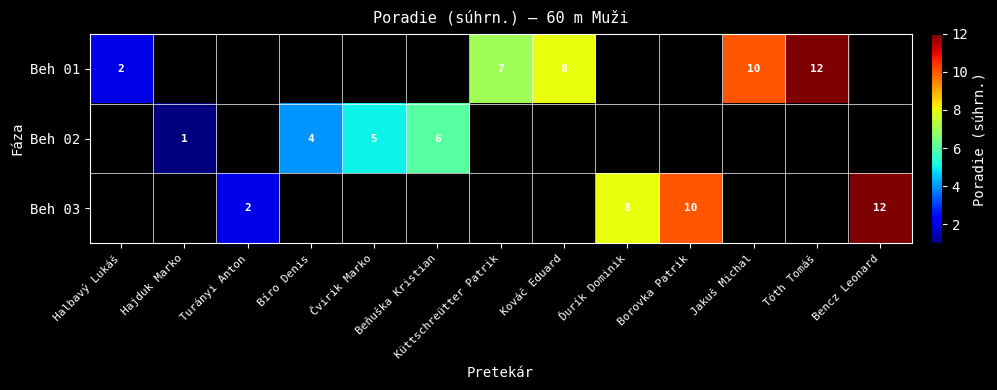

The Beh 01 series shows 3 at Jakuš Michal. True or false?

False